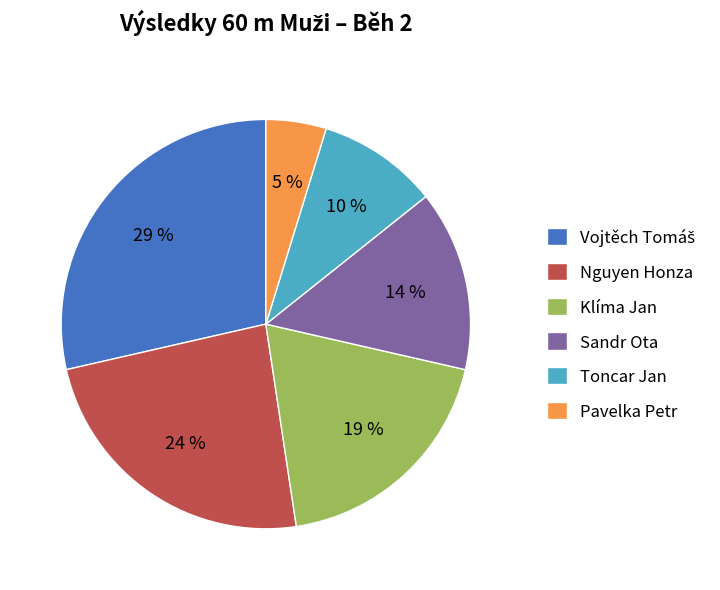

Is Nguyen Honza the majority of the pie?

No